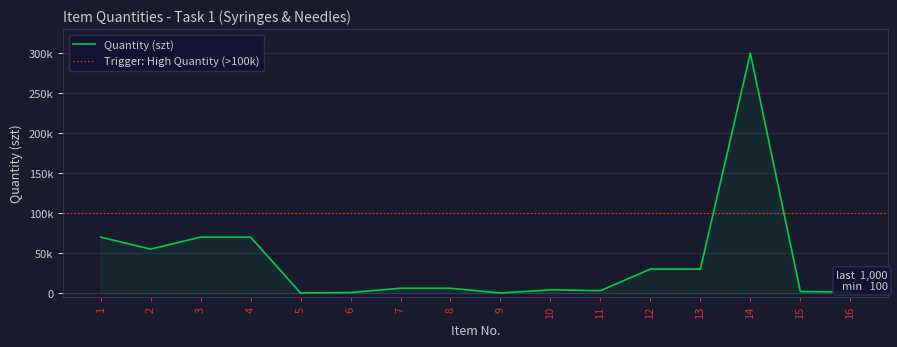

Read the value at 10, to the nearest 10.

4000